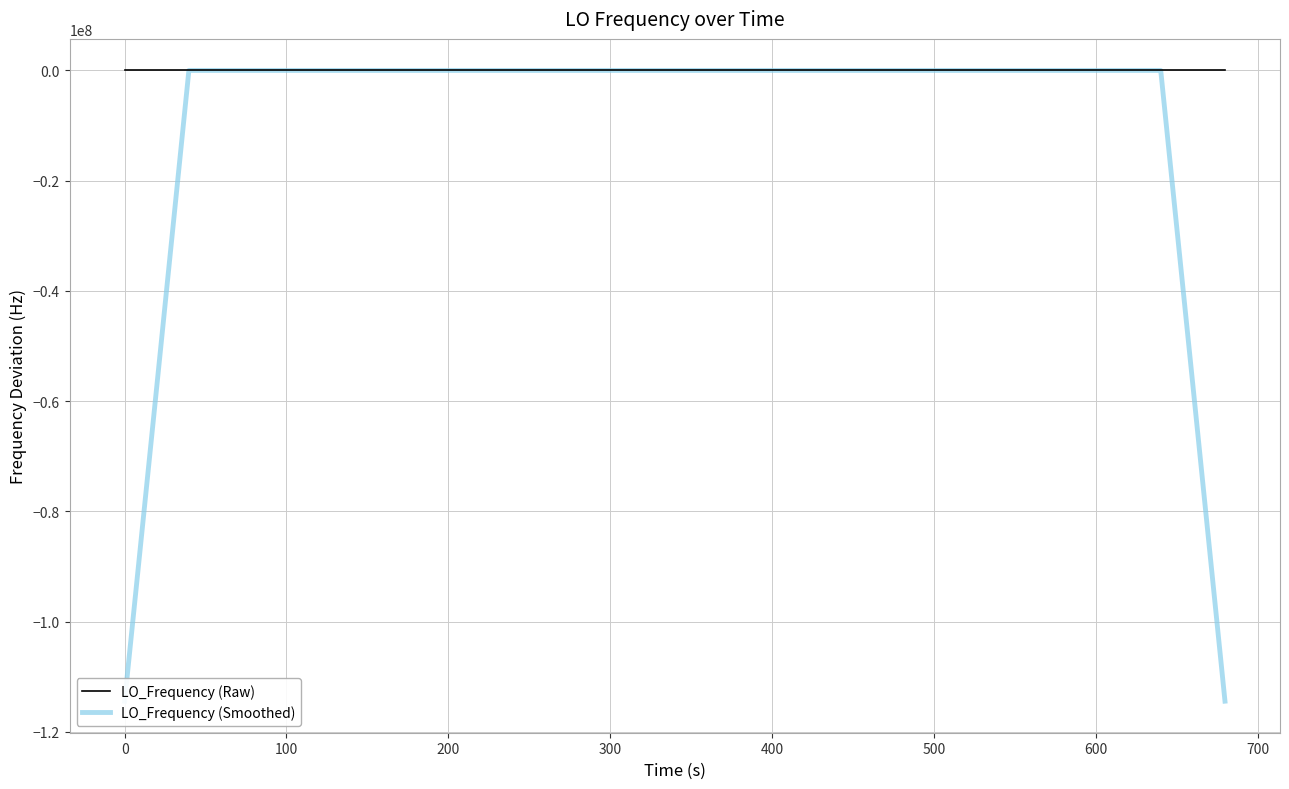

What is the smallest value displayed?

-114418800.5